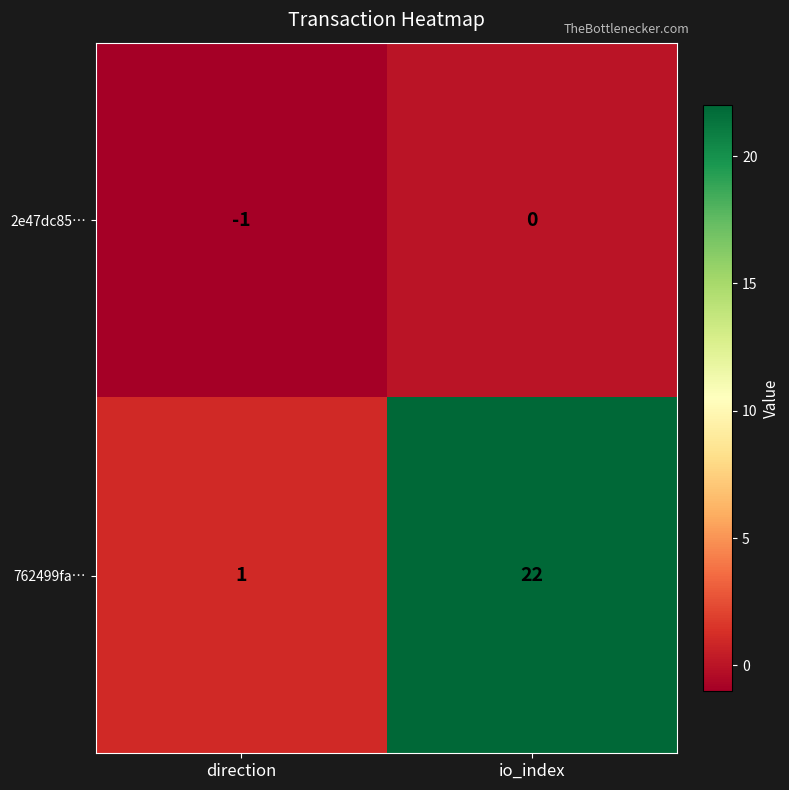

Which category has the highest value in the 2e47dc85… series?

io_index